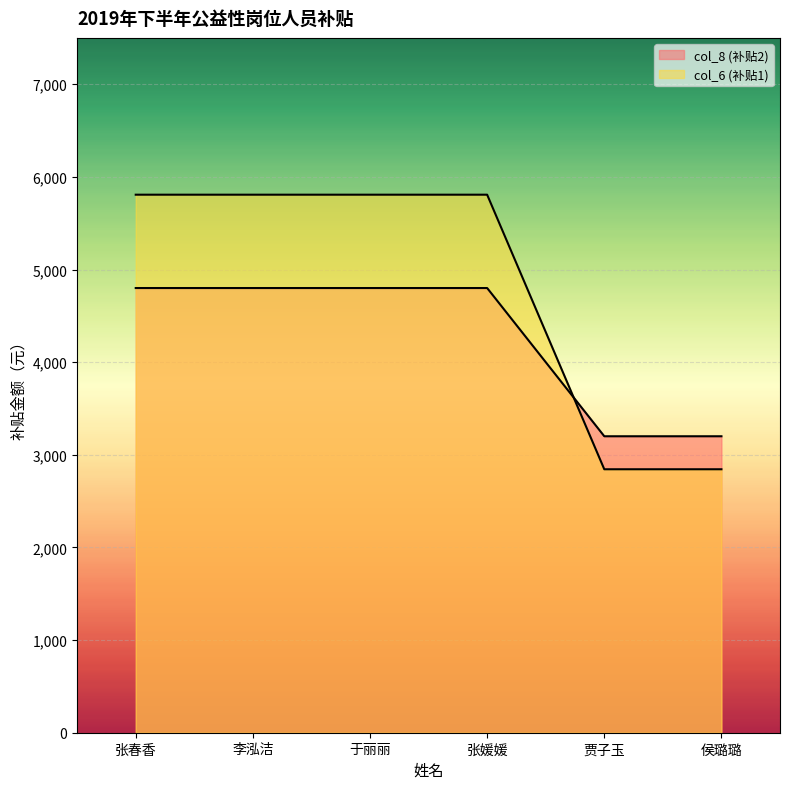

Is it true that col_6 (补贴1) equals 7523.1 at 张春香?

False